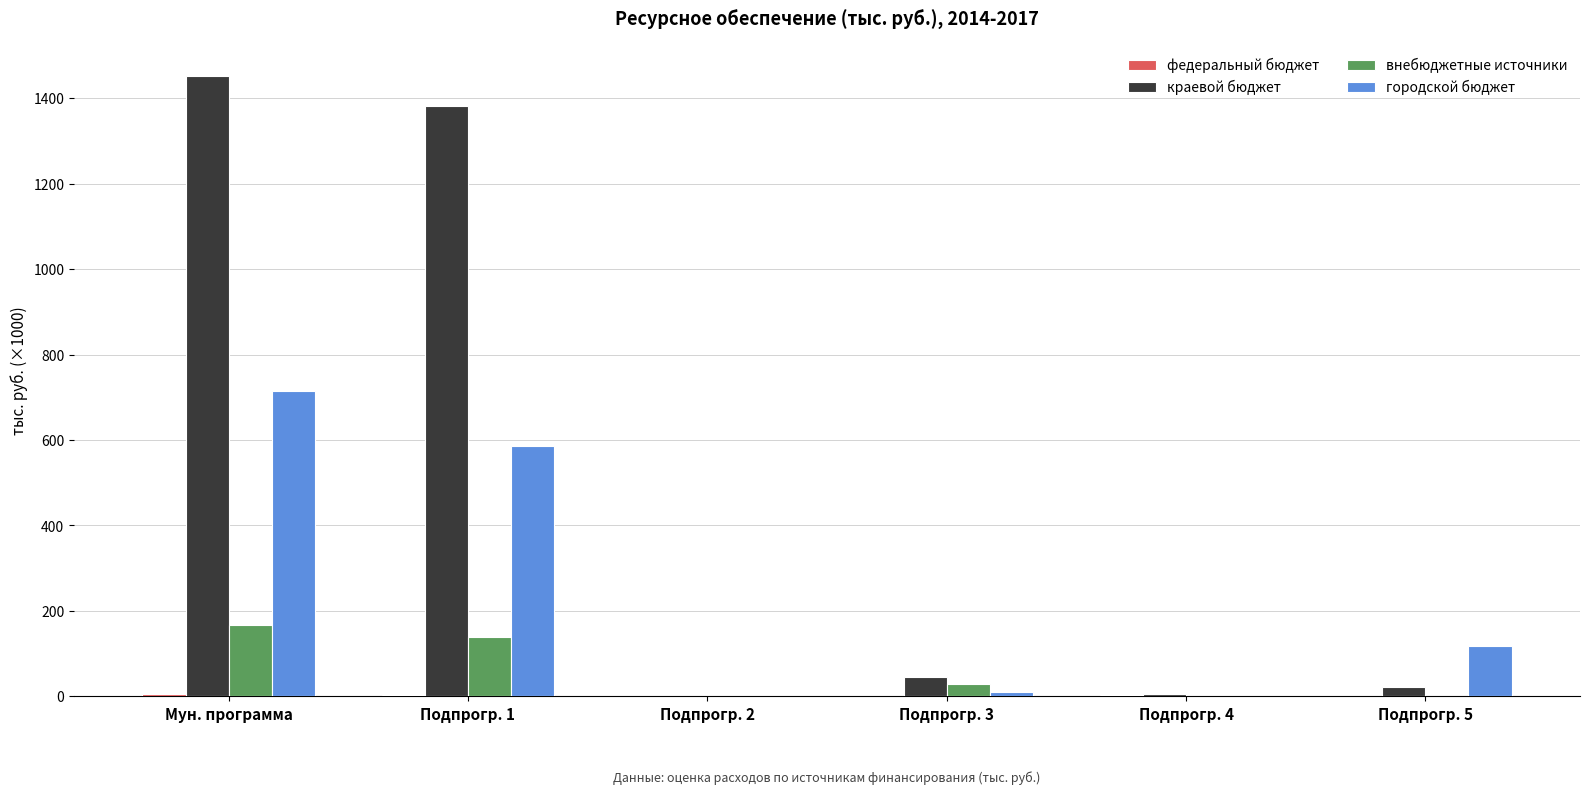

What is the label of the 1st bar from the left?

Мун. программа